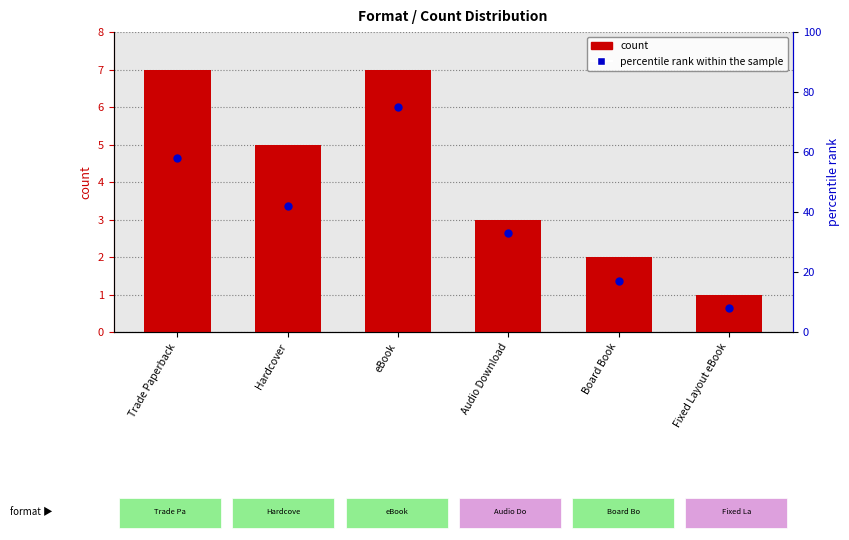

What is the total value across all series at Hardcover?

47